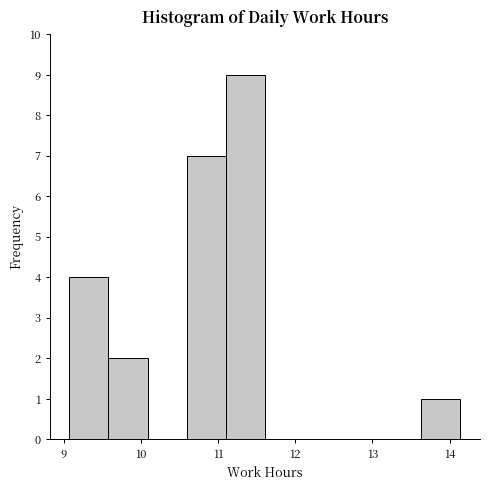

Reading left to right, transcribe this chart: for each bar, give the range it covers on the x-axis and its height. Neither the bar edges nor the heights are printed on the chart, so give them approximately, as read against the axes.

9.1 to 9.6: 4
9.6 to 10.1: 2
10.1 to 10.6: 0
10.6 to 11.1: 7
11.1 to 11.6: 9
11.6 to 12.1: 0
12.1 to 12.6: 0
12.6 to 13.1: 0
13.1 to 13.6: 0
13.6 to 14.1: 1